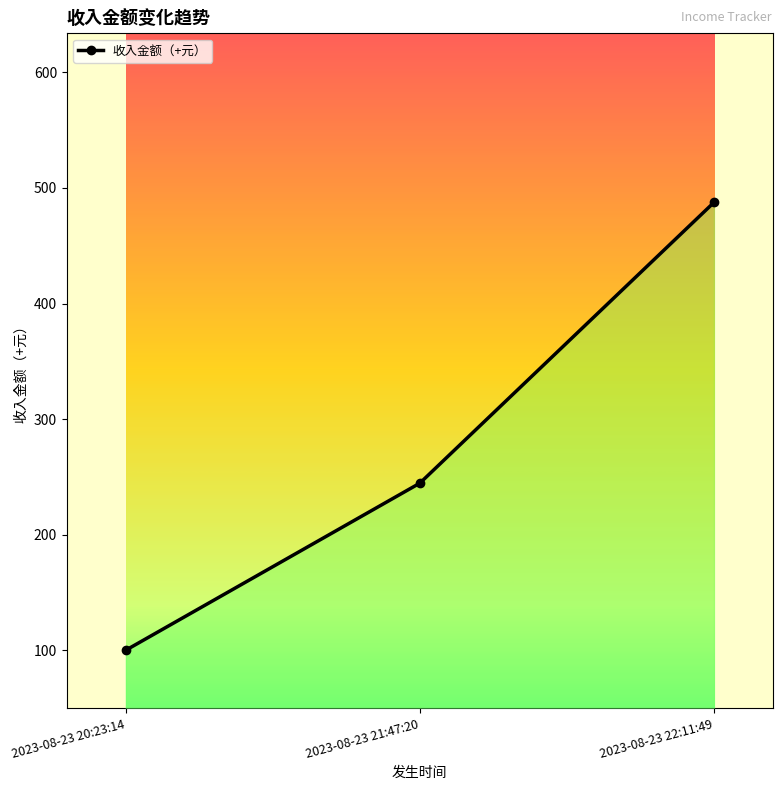

What is the approximate value at 2023-08-23 21:47:20?

244.6